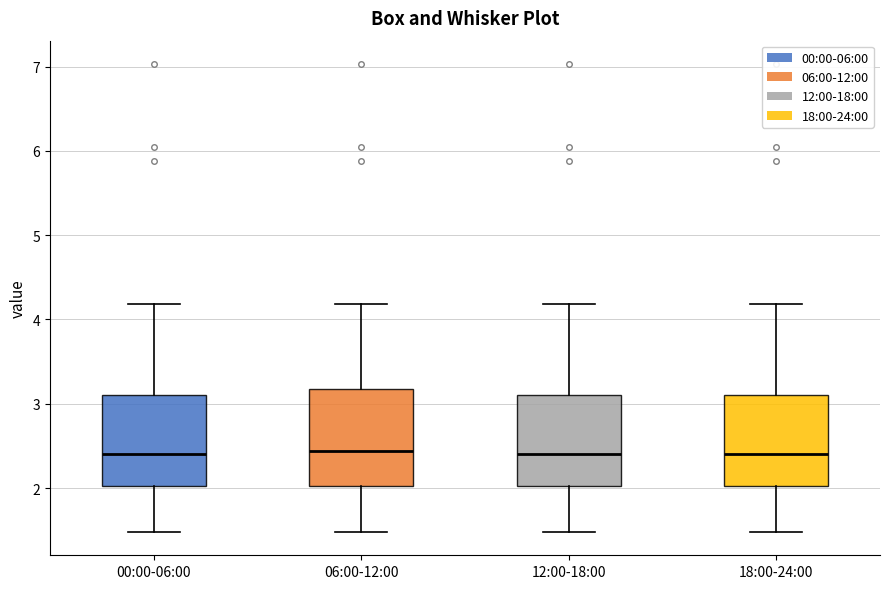

Reading left to right, read every box against the y-axis: the position of its median line, the range the box covers, and the ends of its whiskers. The values are not printed on the chart, so give them approximately, as read against the axis.

00:00-06:00: median 2.4, box 2.0 to 3.1, whiskers 1.5 to 4.2
06:00-12:00: median 2.4, box 2.0 to 3.2, whiskers 1.5 to 4.2
12:00-18:00: median 2.4, box 2.0 to 3.1, whiskers 1.5 to 4.2
18:00-24:00: median 2.4, box 2.0 to 3.1, whiskers 1.5 to 4.2